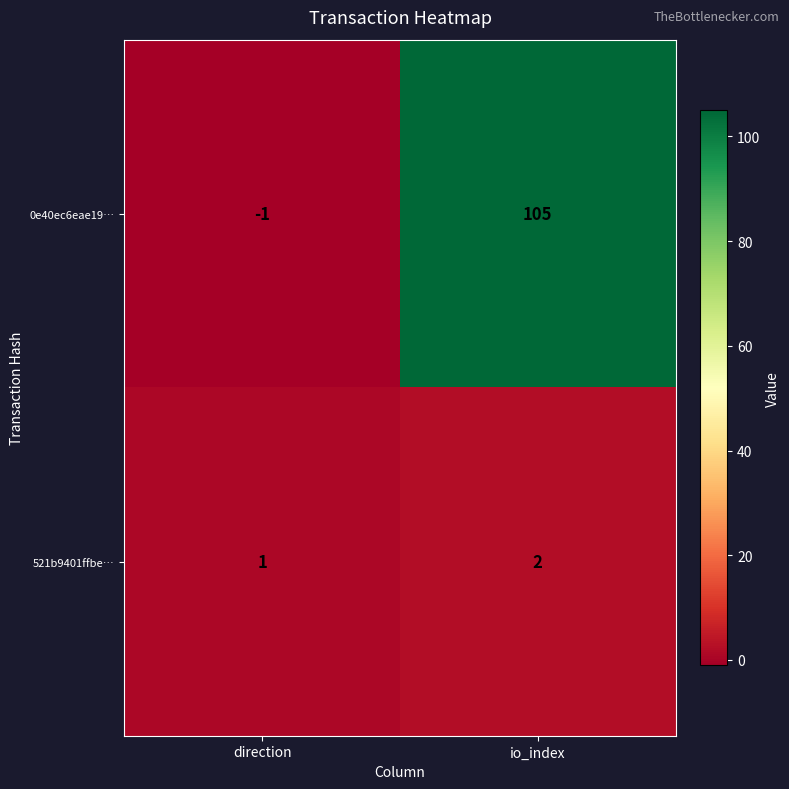

How many negative values does the 0e40ec6eae19… series have?

1